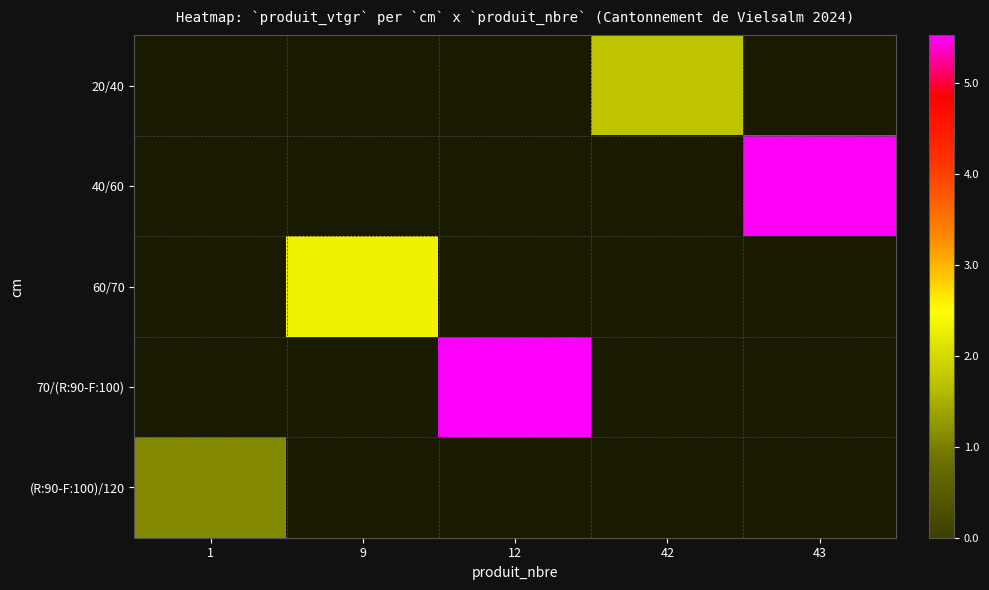

At how many categories does at least one series exceed 3?

2